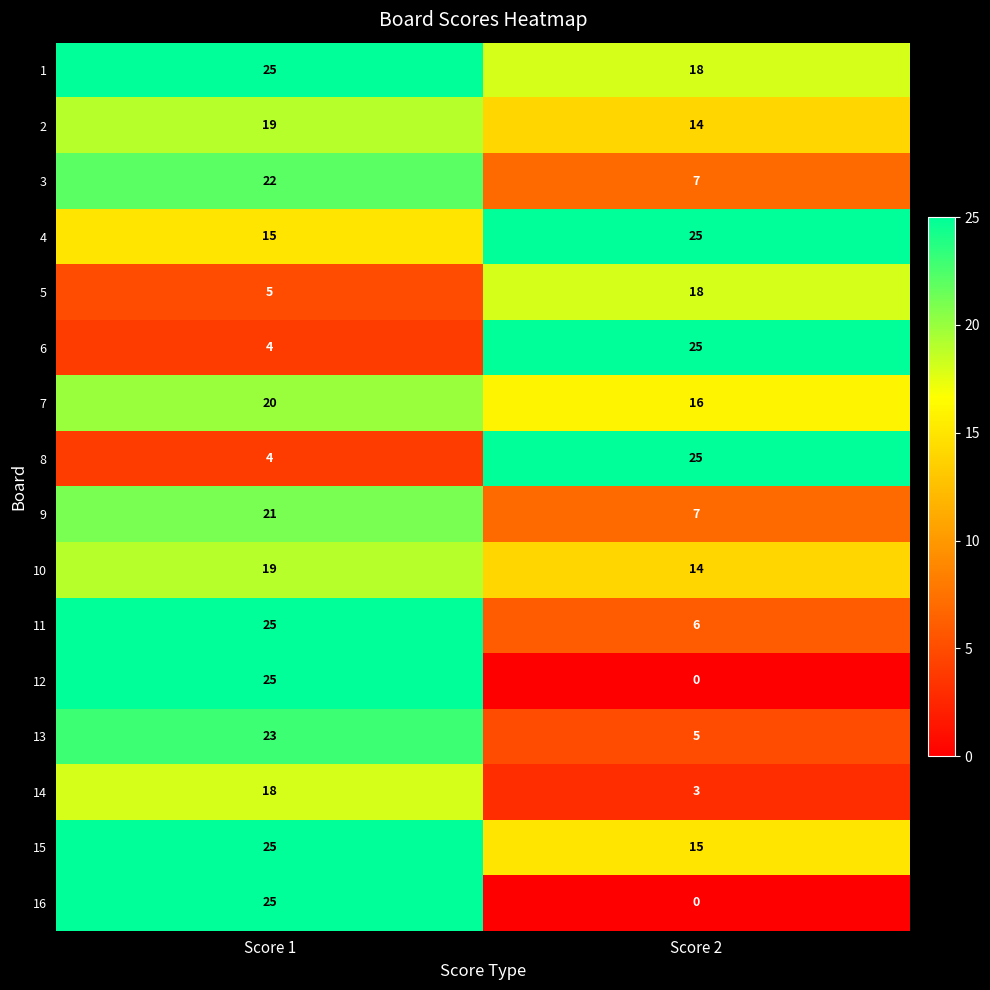

What is the difference between the highest and lowest values at Score 2?

25